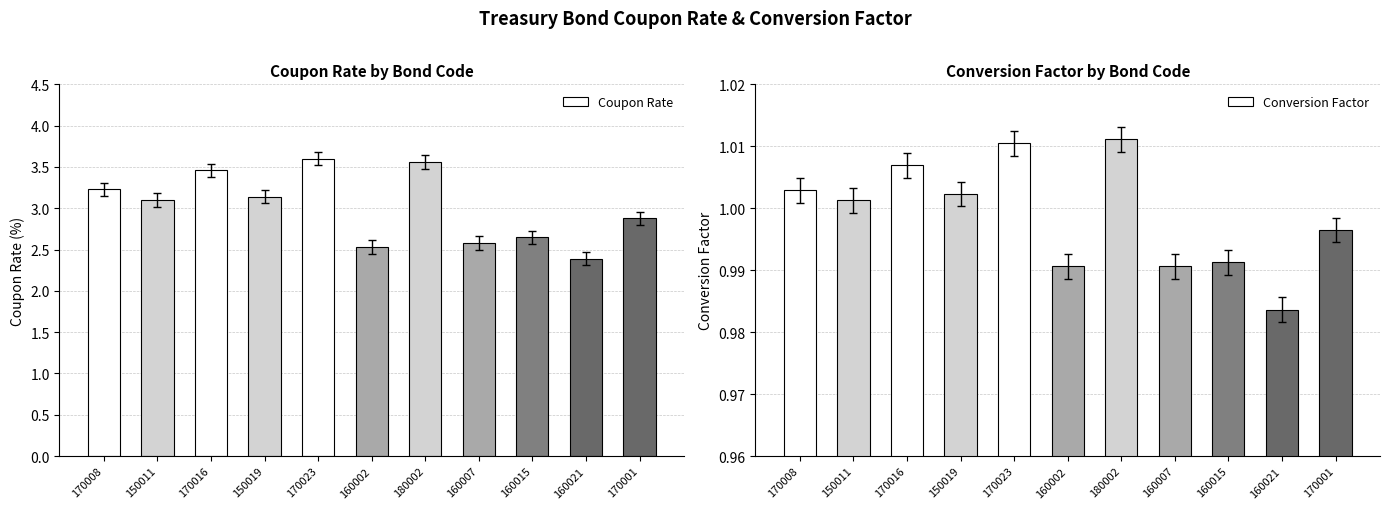

What is the difference between the highest and lowest values at 170023?

2.6